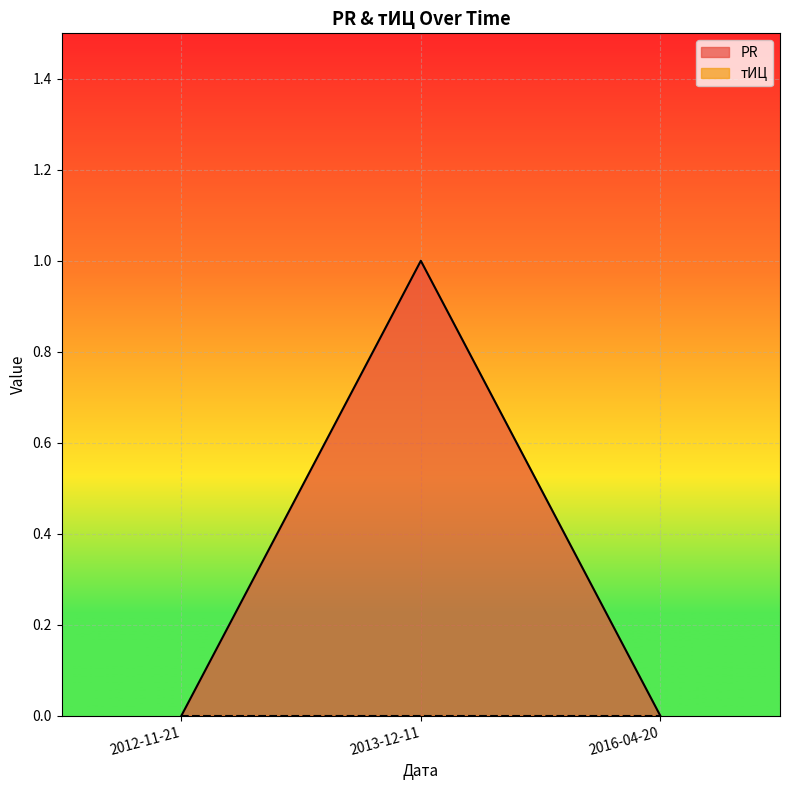

Rank the categories by value from highest to lowest.

2013-12-11, 2012-11-21, 2016-04-20